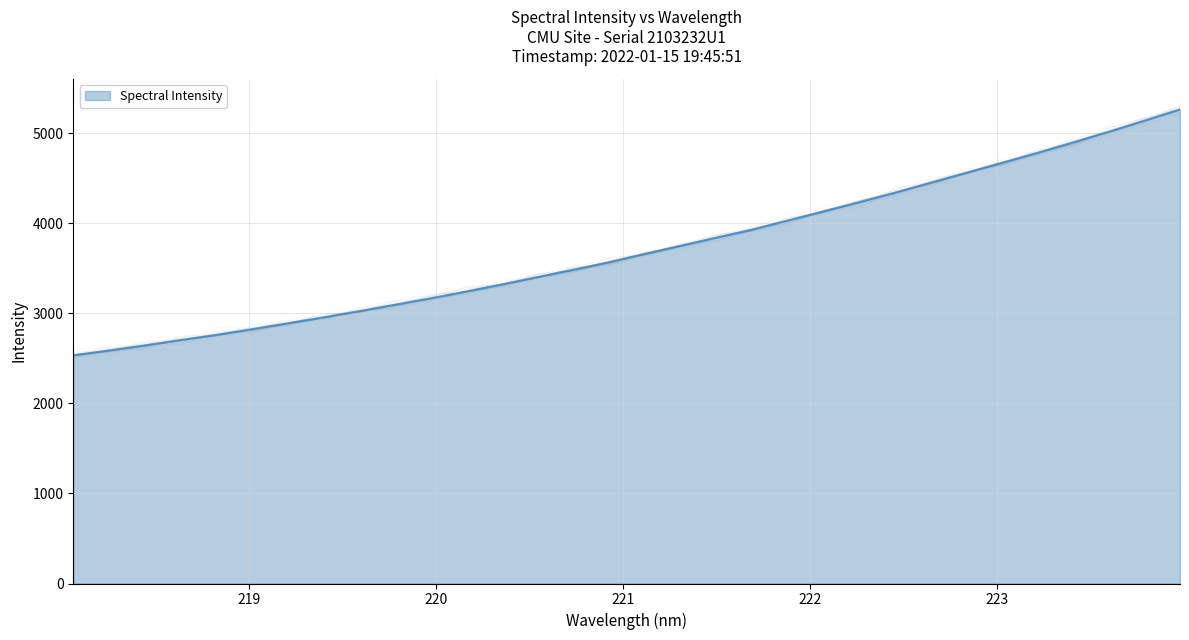

True or false: the data has more than 0 interior local peaks.

False